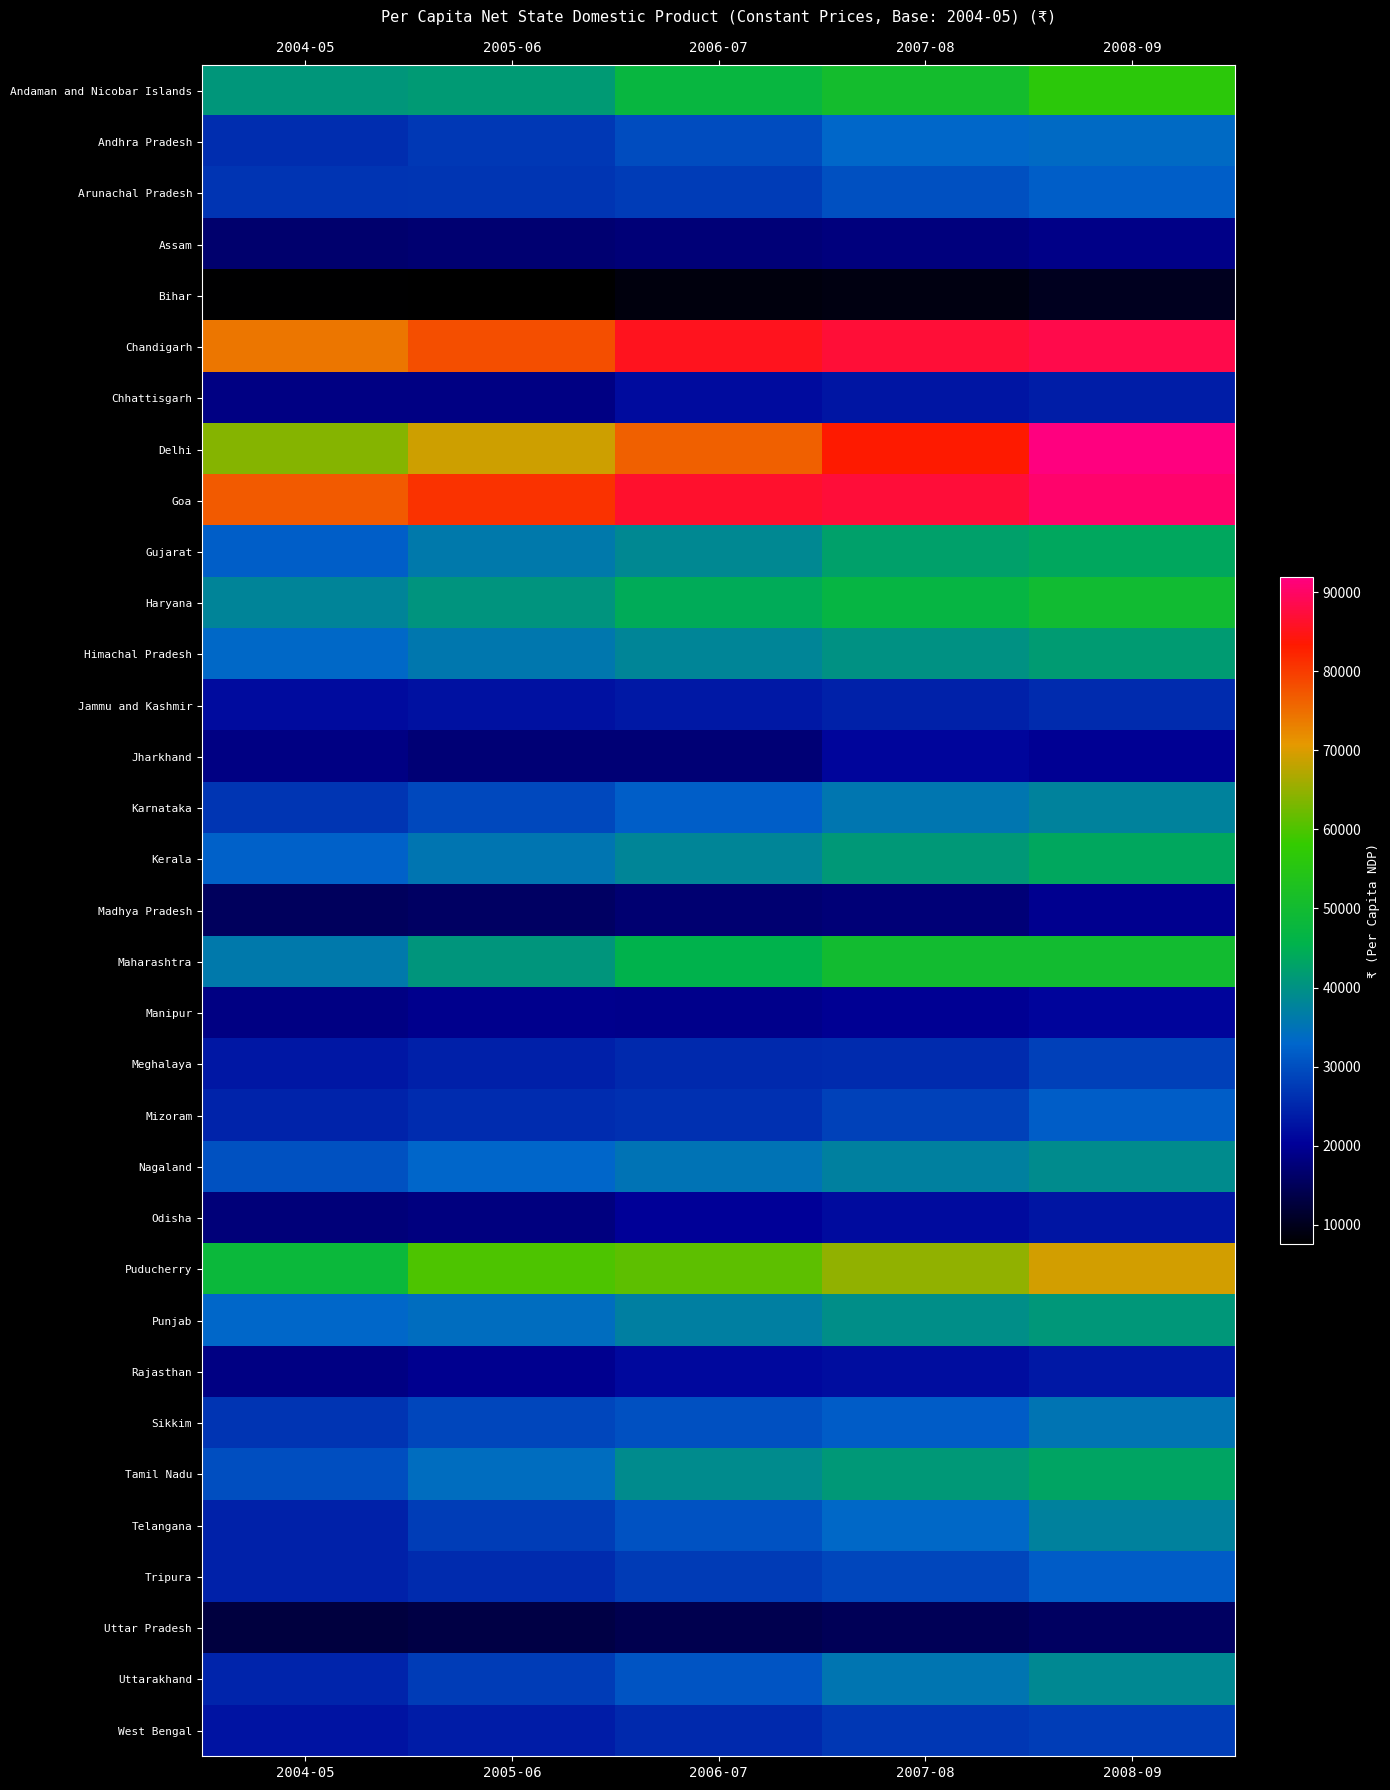

At which category is the sum across all series the highest?

2008-09